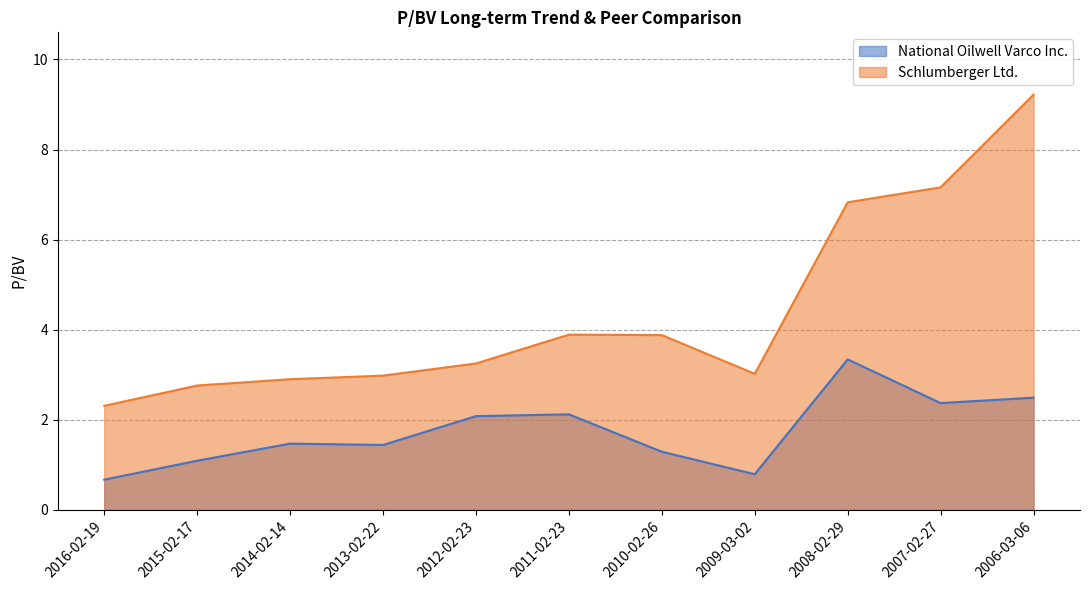

Rank the series by their average value, from highest to lowest.

Schlumberger Ltd., National Oilwell Varco Inc.